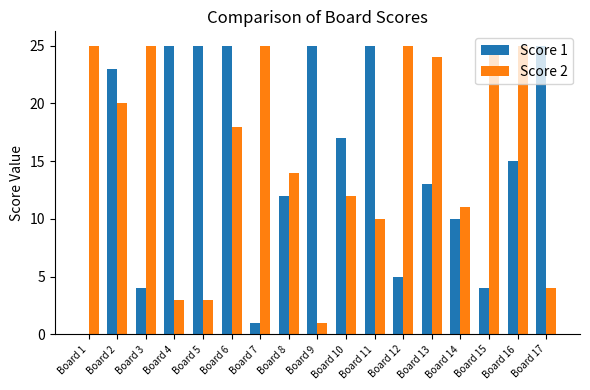

Which series changed the most between Board 5 and Board 14?

Score 1